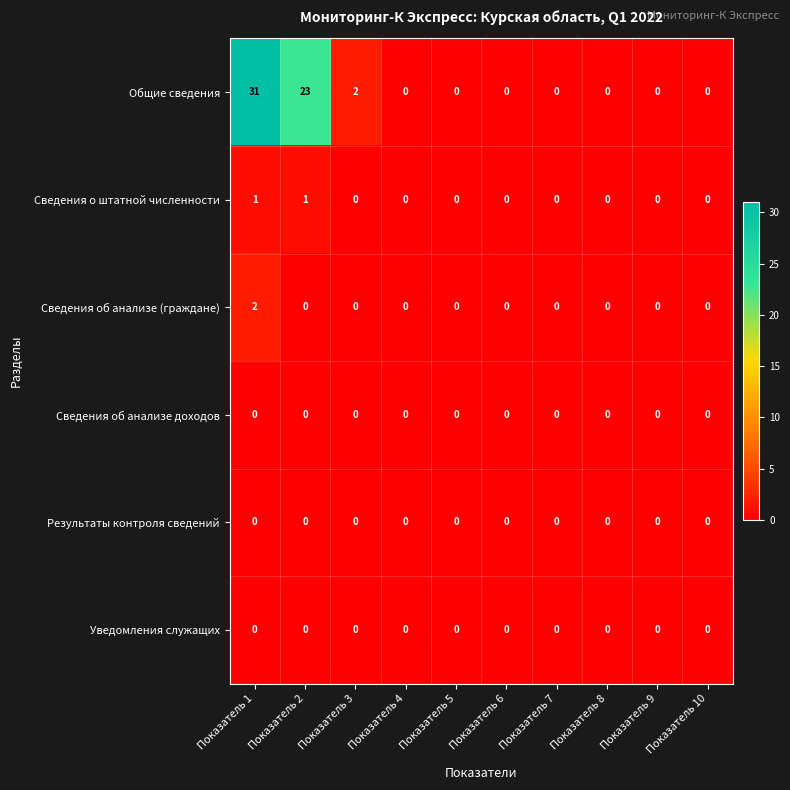

Where is Общие сведения nearest to the value 15?

Показатель 2